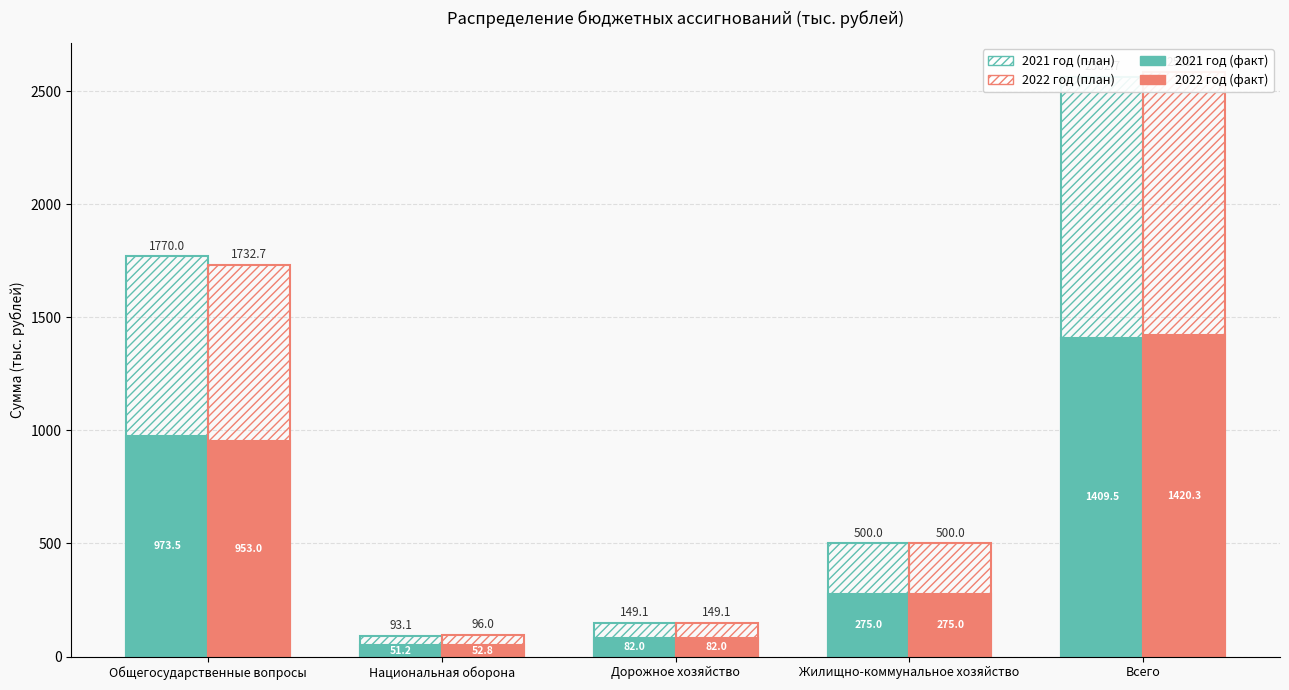

Which series has the largest total across all categories?

2021 год (с учетом)